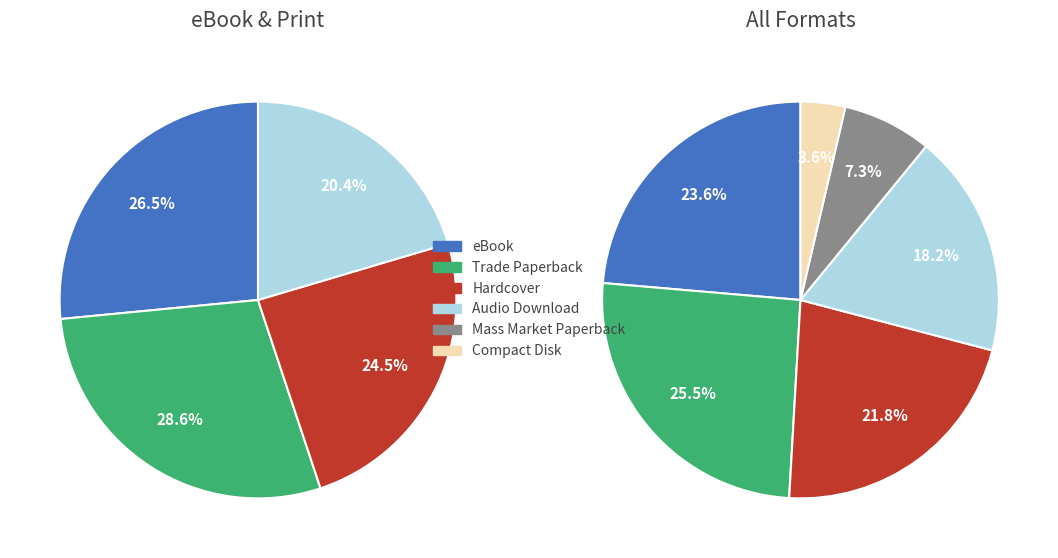

Between Hardcover and eBook, which is larger?

eBook